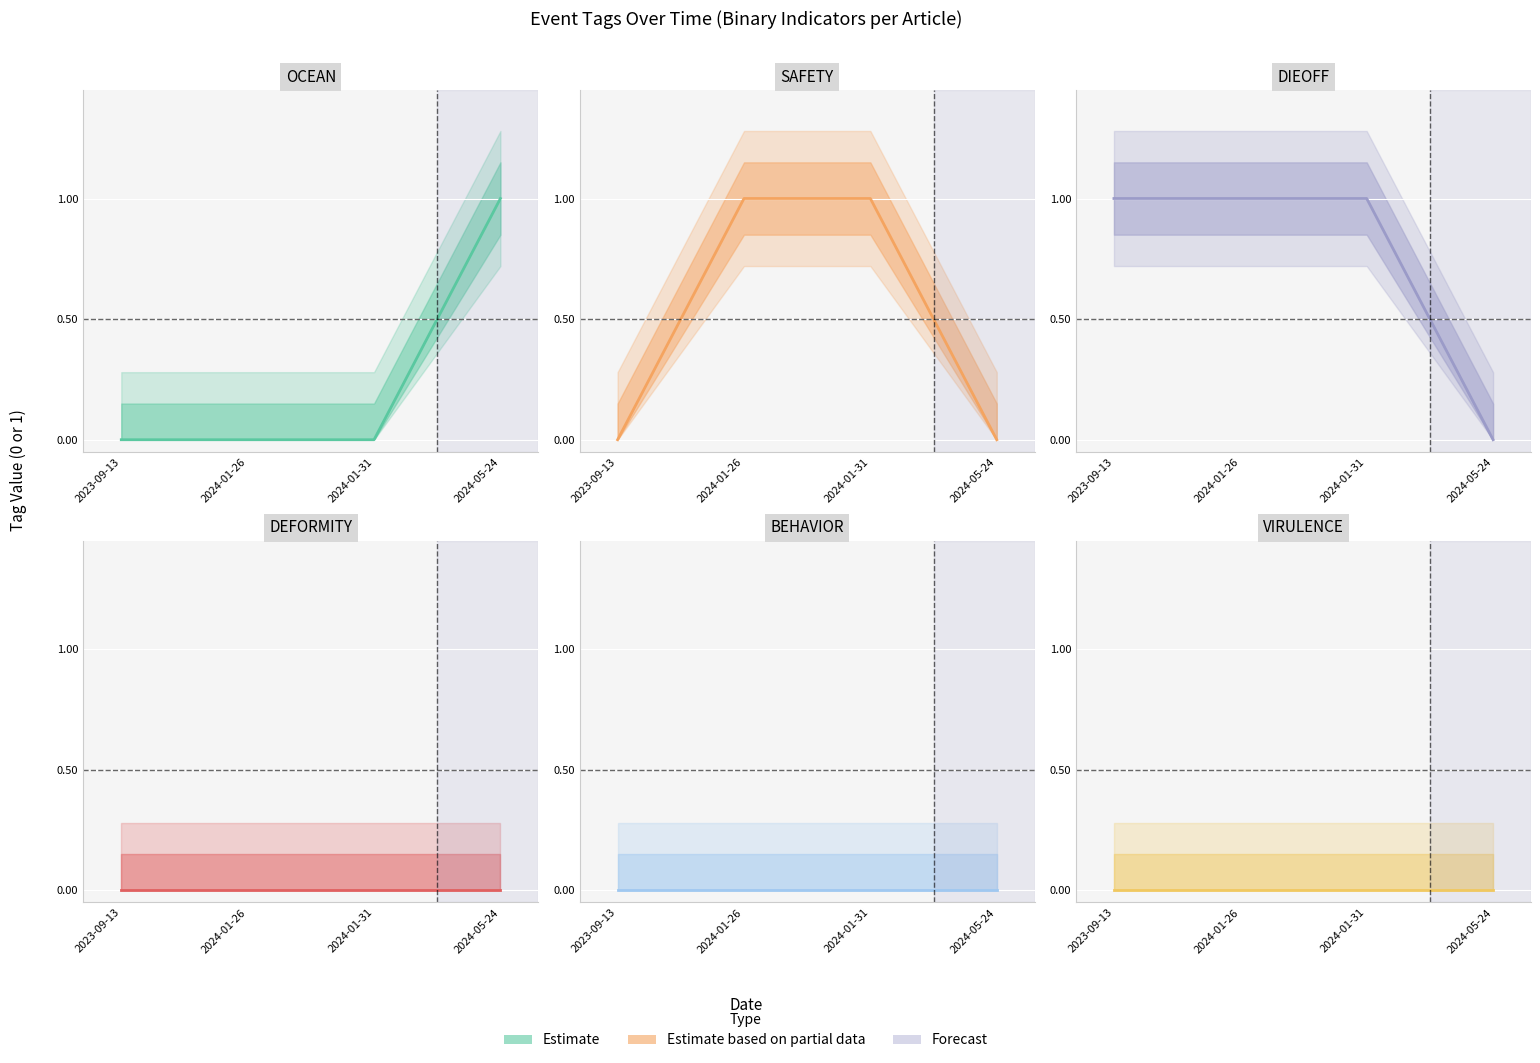

What is the difference between the highest and lowest values at 2024-05-24?

1